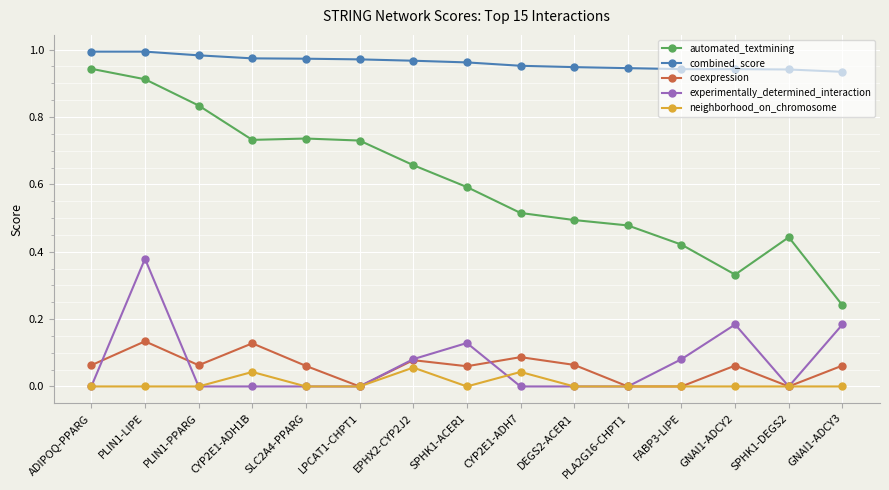

Which series has the widest spread of values?

automated_textmining